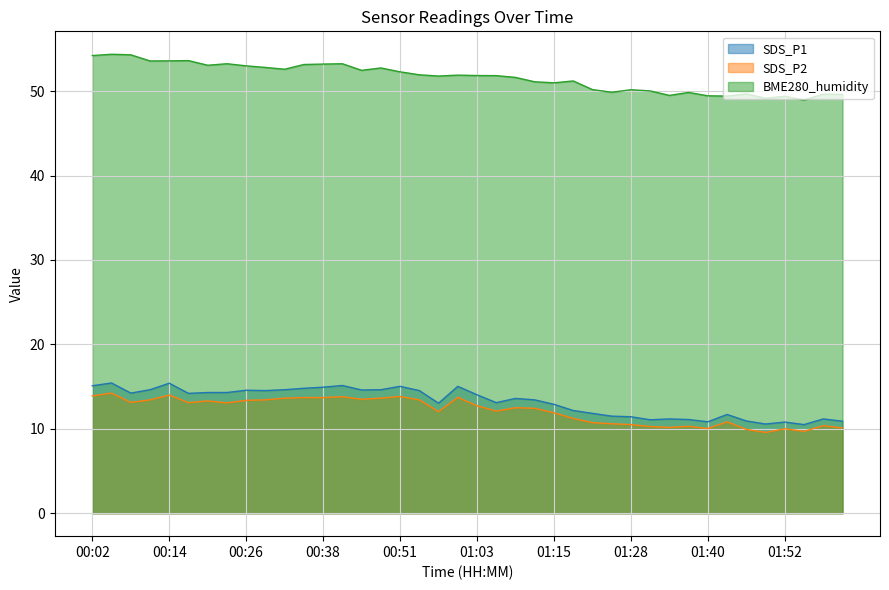

At which category does BME280_humidity reach its first local peak?

00:05